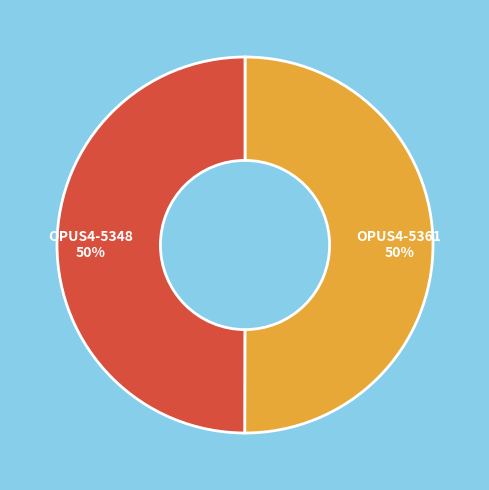

To the nearest percent, what percentage of the pie is OPUS4-5361?

50%